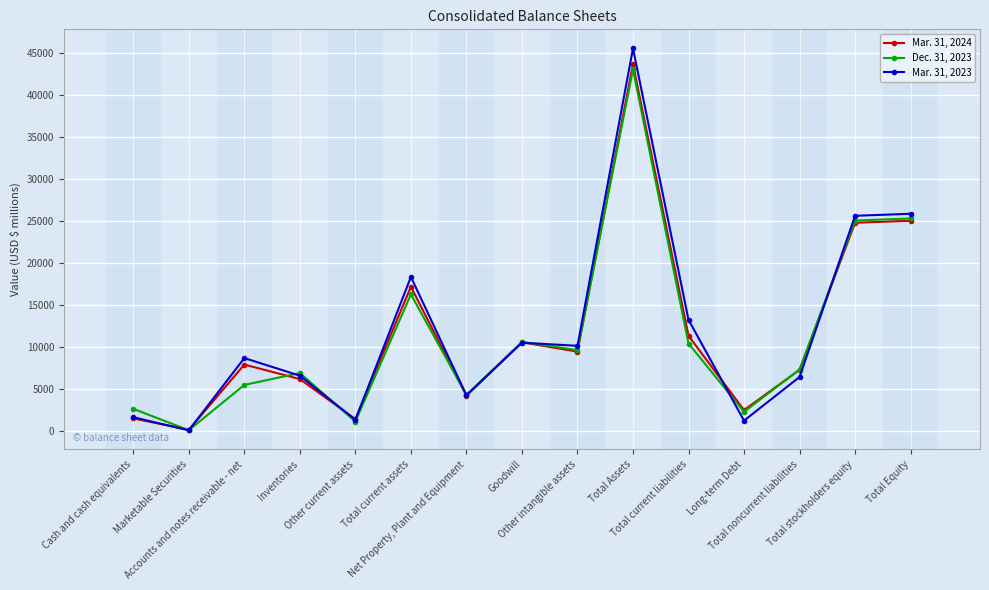

List the series in order of their peak value, highest first.

Mar. 31, 2023, Mar. 31, 2024, Dec. 31, 2023